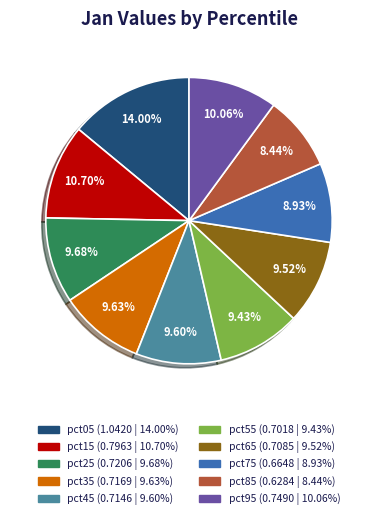

Does pct15 account for over 50% of the chart?

No